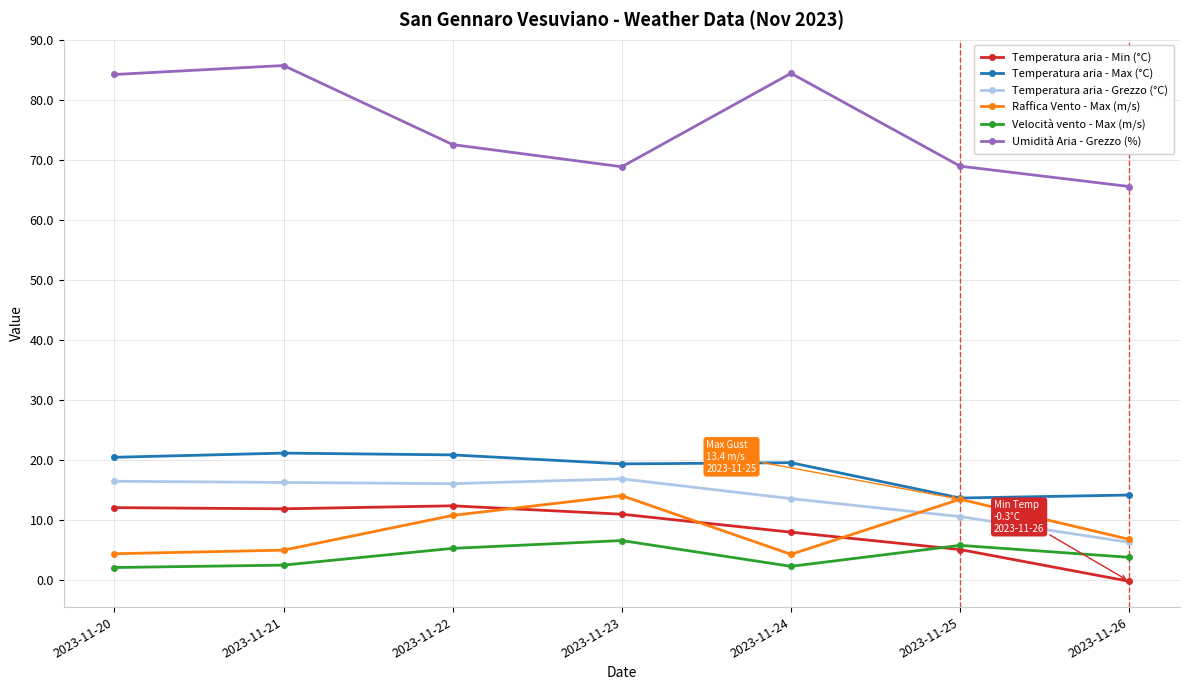

What is the spread (max minus min) of values at 2023-11-20?

82.3